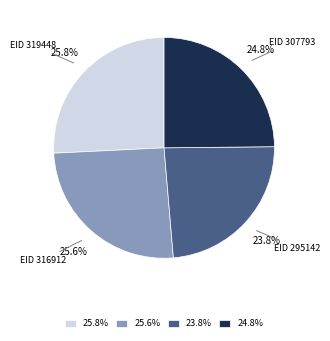

Which slice is the smallest?

EID 295142